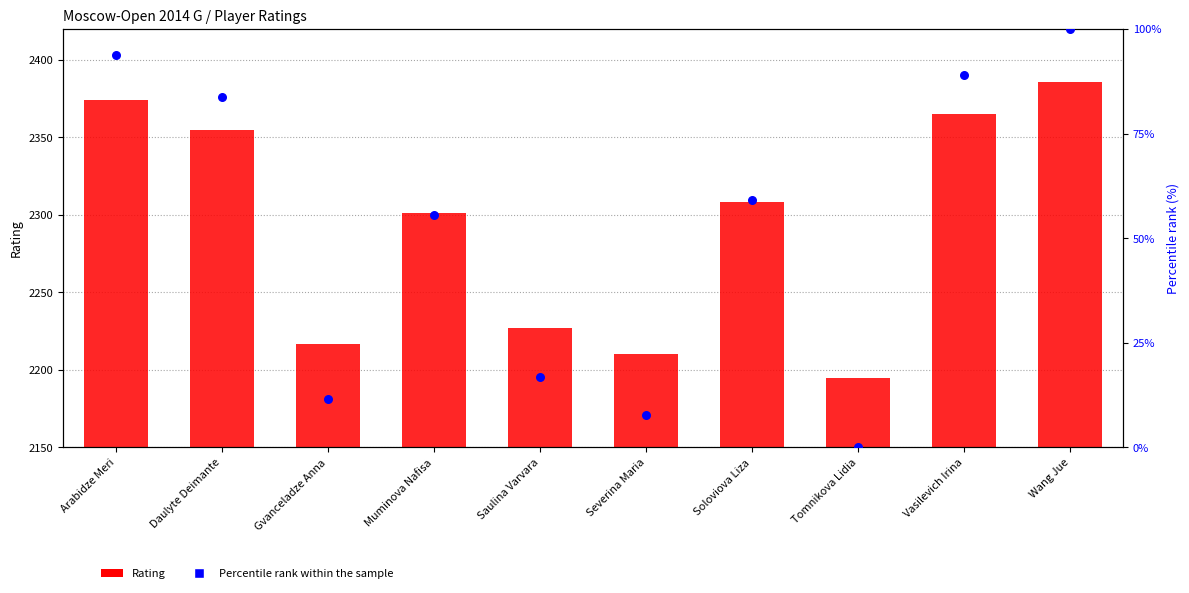

Which series reaches the minimum Y coordinate?

Percentile rank within the sample